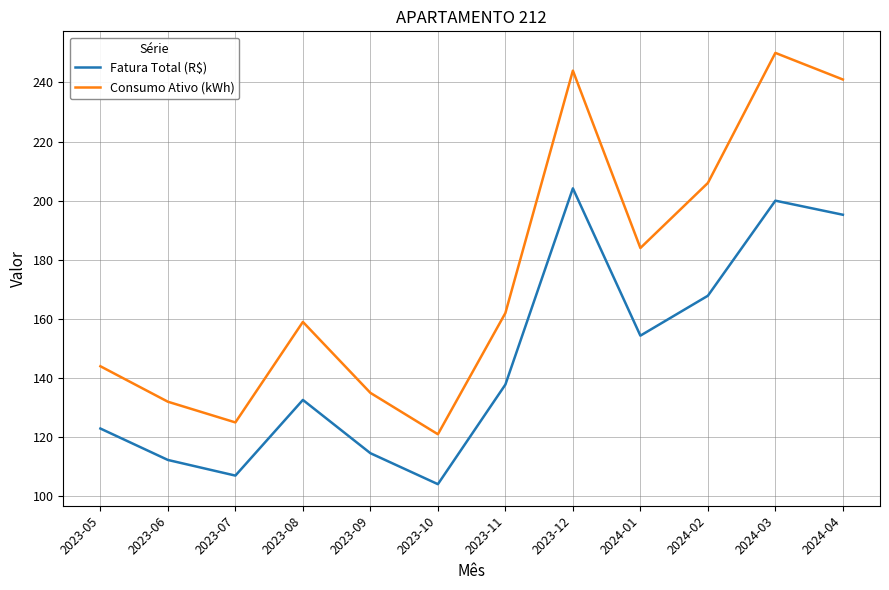

Does the chart have visible grid lines?

Yes